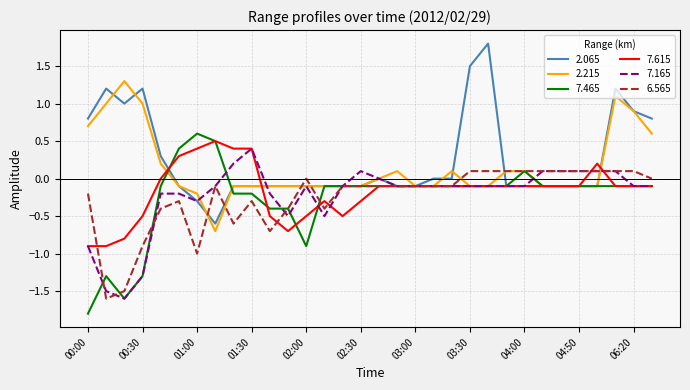

What is the difference between the maximum and second lowest values in the 7.615 series?

1.4